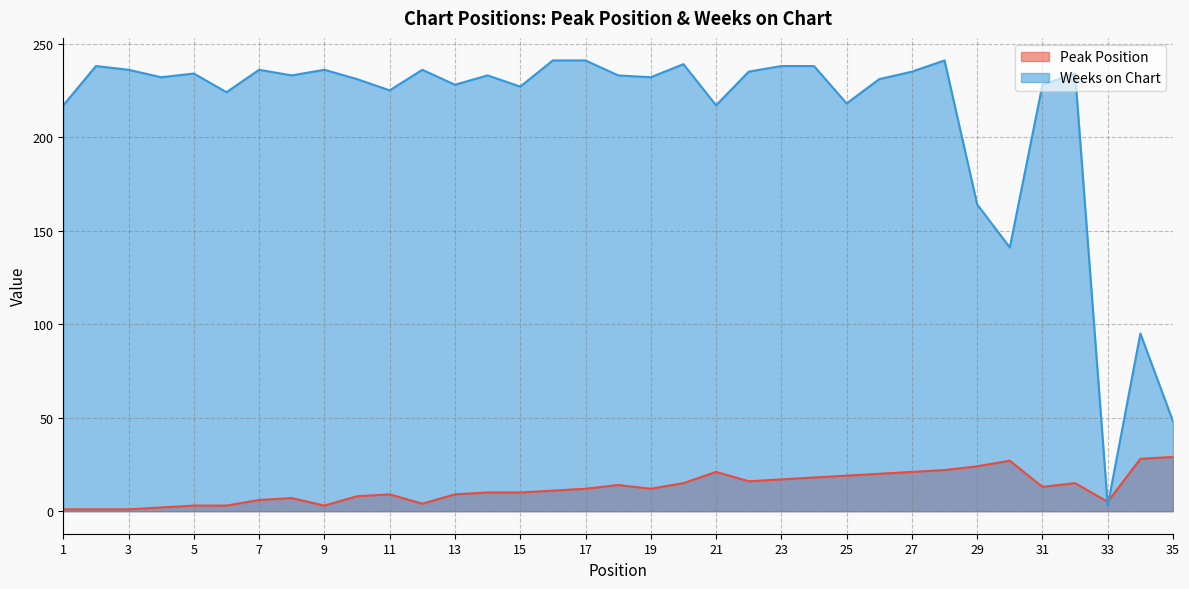

Reading left to right, transcribe all the data shown in this chart.

Peak Position: 1	1	1	2	3	3	6	7	3	8	9	4	9	10	10	11	12	14	12	15	21	16	17	18	19	20	21	22	24	27	13	15	5	28	29
Weeks on Chart: 217	238	236	232	234	224	236	233	236	231	225	236	228	233	227	241	241	233	232	239	217	235	238	238	218	231	235	241	164	141	228	234	3	95	48